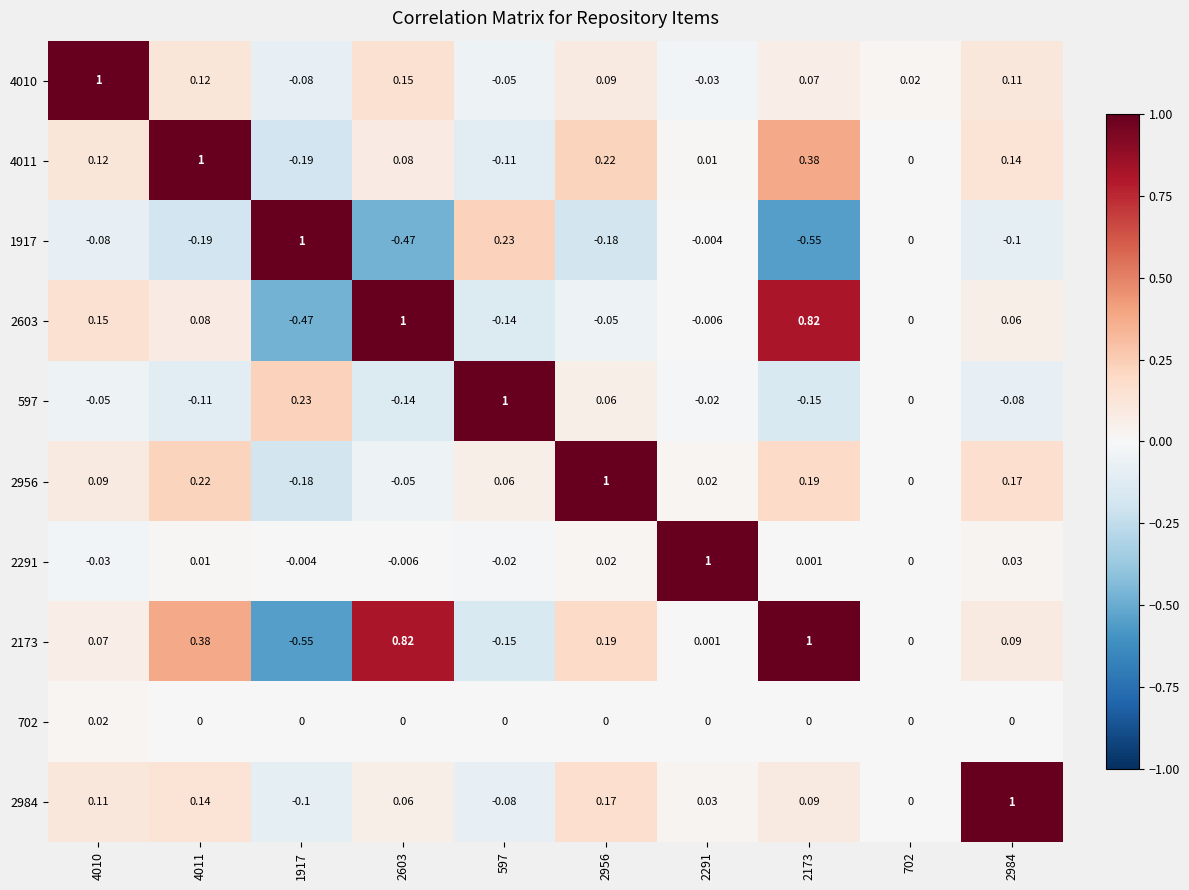

Is the value of 597 at 1917 greater than the value of 2984 at 4010?

Yes